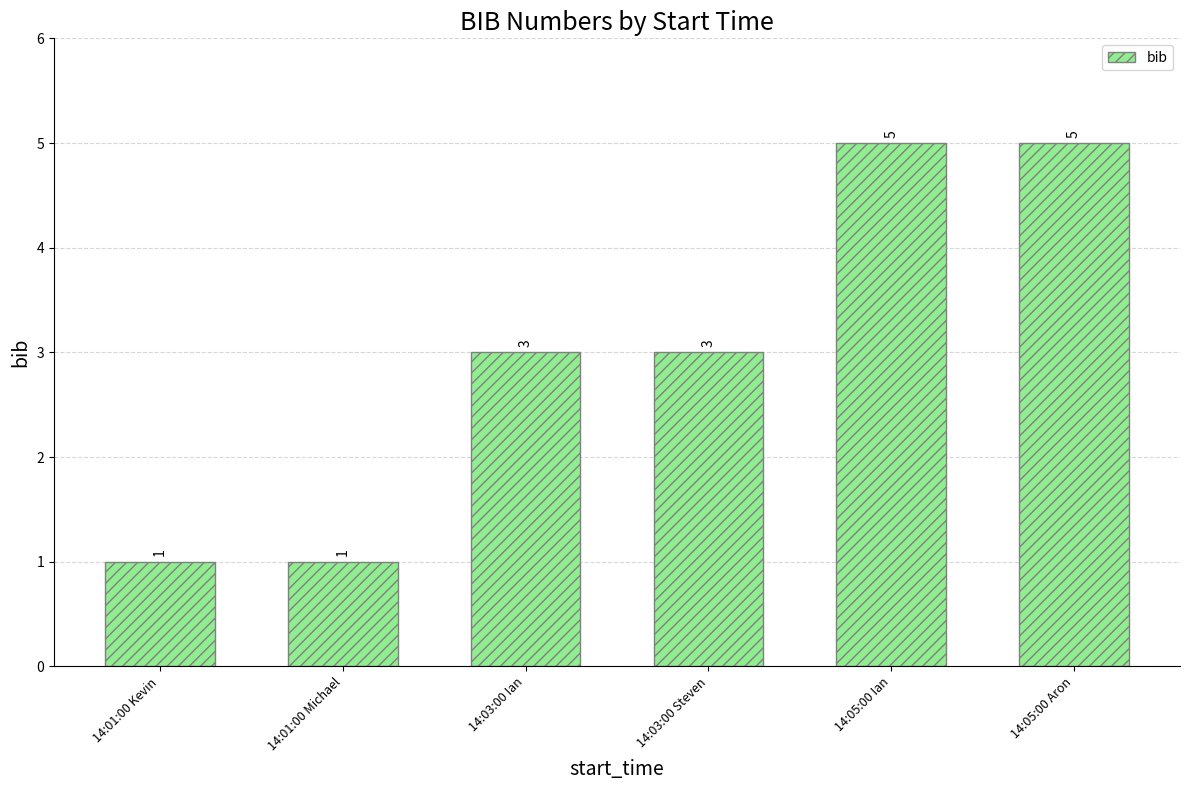

Reading right to left, what are all the values shown in this chart?

5	5	3	3	1	1